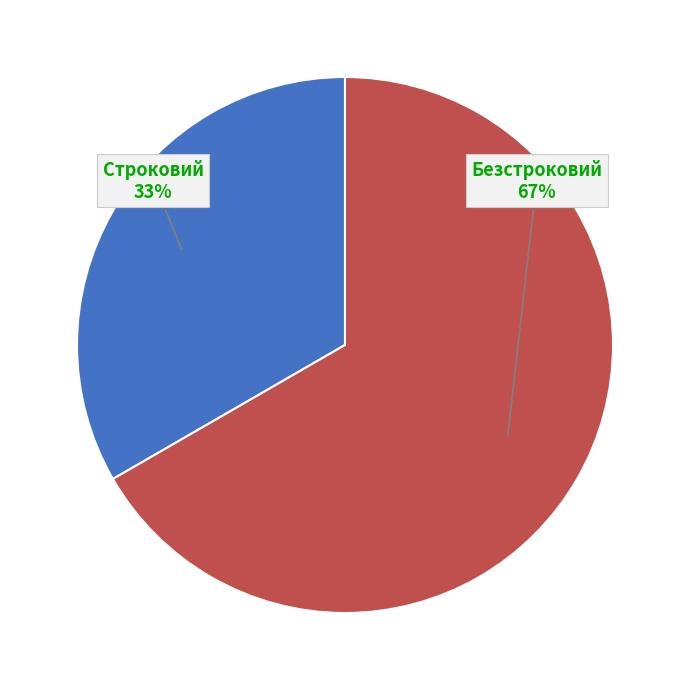

Does Безстроковий represent more than half of the total?

Yes